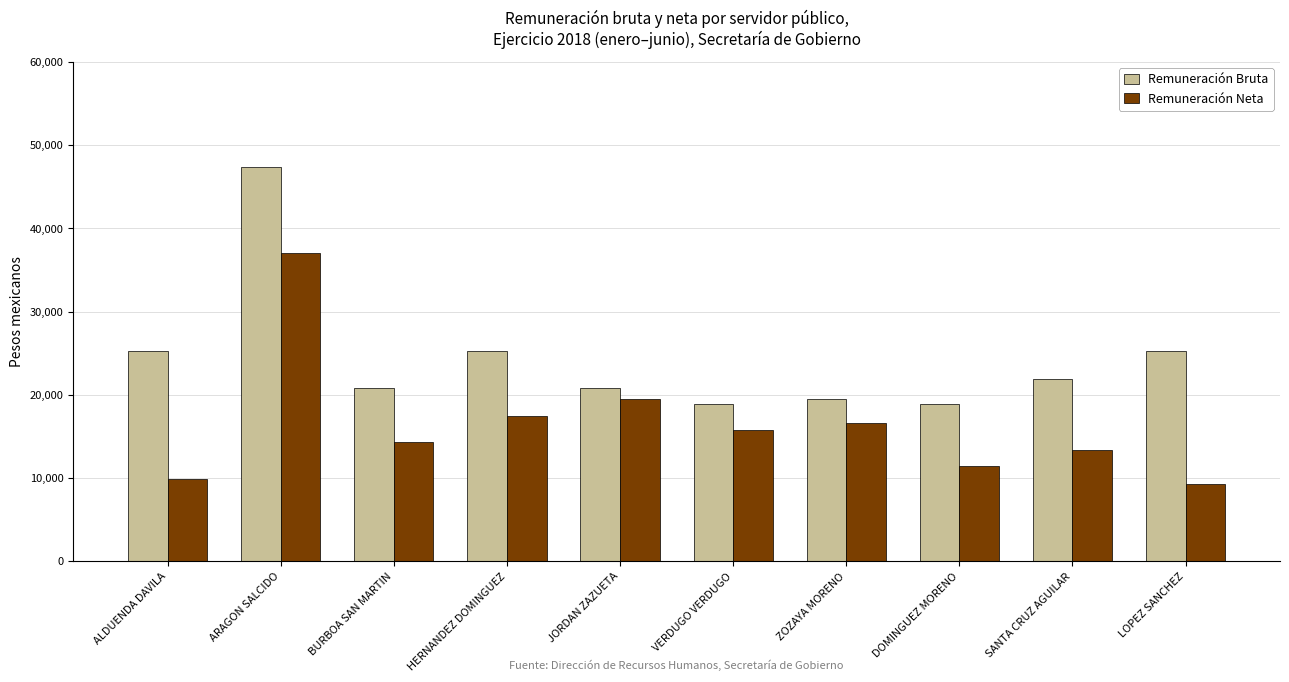

What is the maximum value shown in the chart?

47394.5